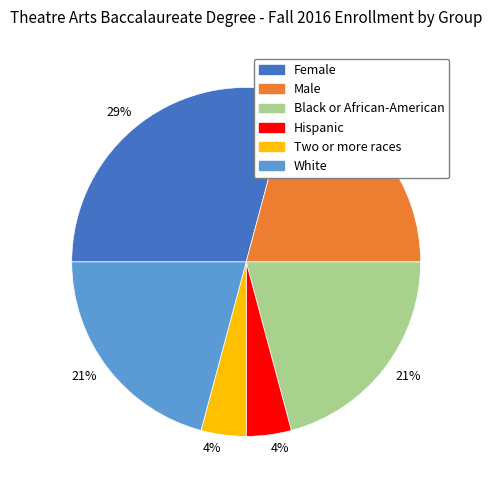

Does any single category account for the majority?

No